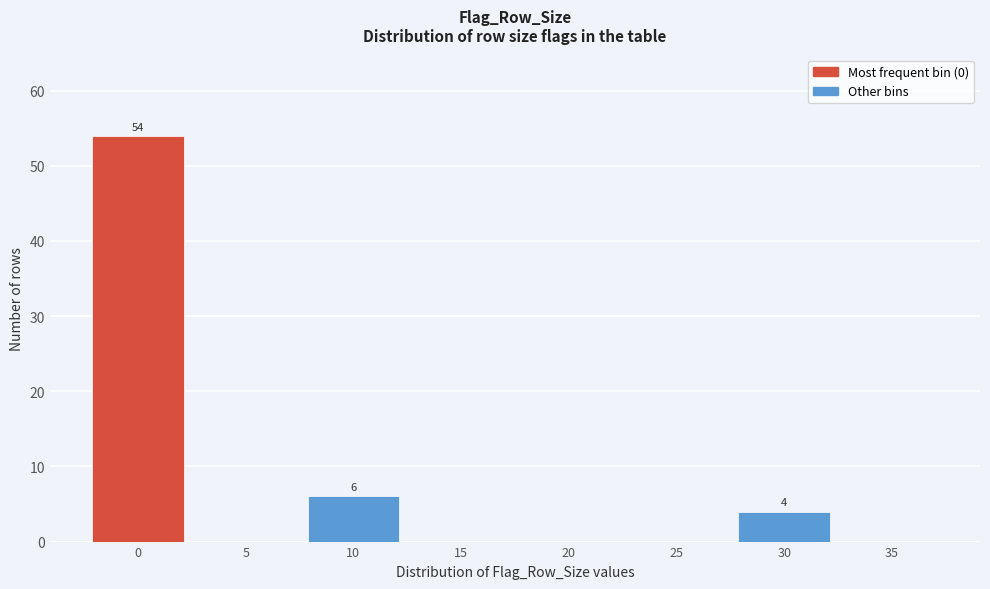

Reading left to right, what are all the values shown in this chart?

0=54	5=0	10=6	15=0	20=0	25=0	30=4	35=0